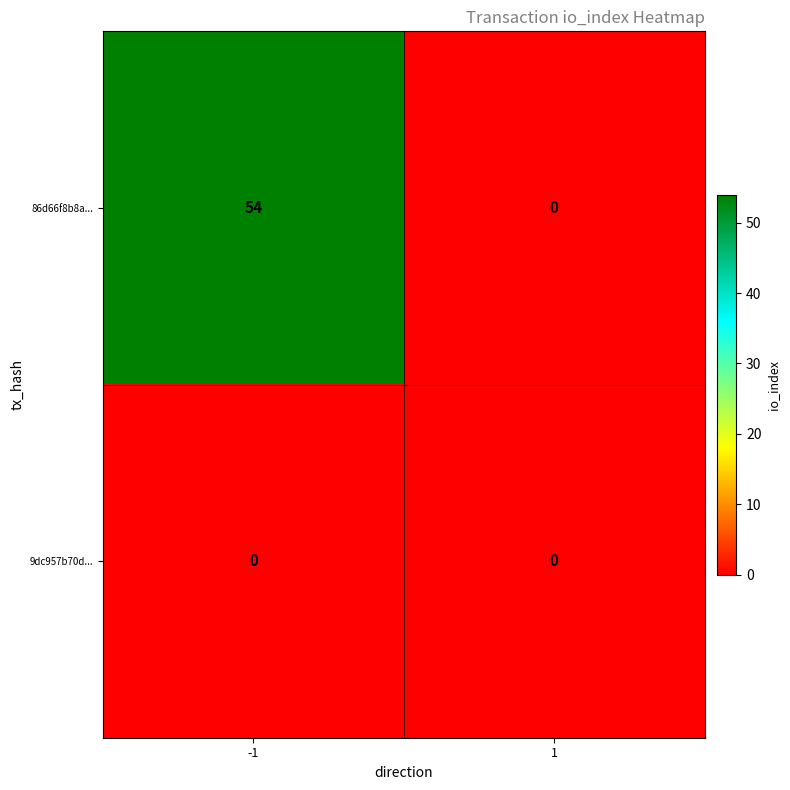

Reading left to right, list all the values displayed in this chart.

86d66f8b8a...: -1=54	1=0
9dc957b70d...: -1=0	1=0